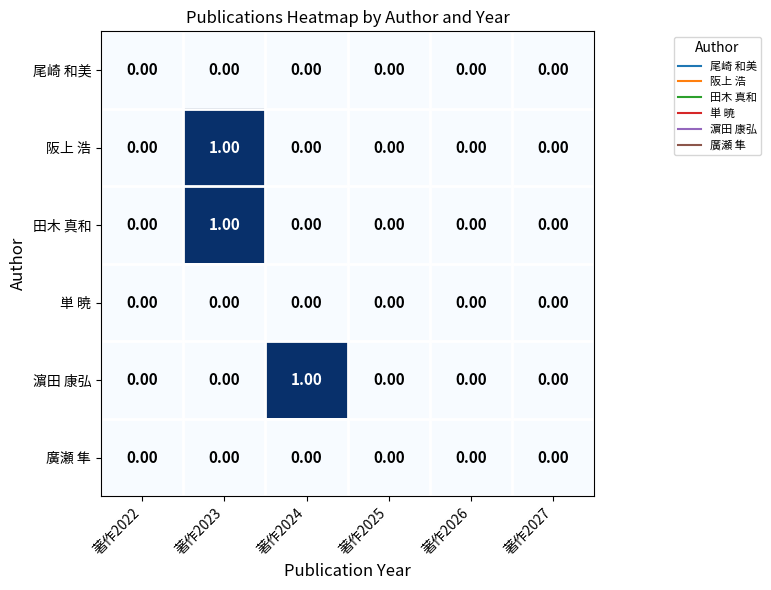

At which category is the sum across all series the highest?

著作2023